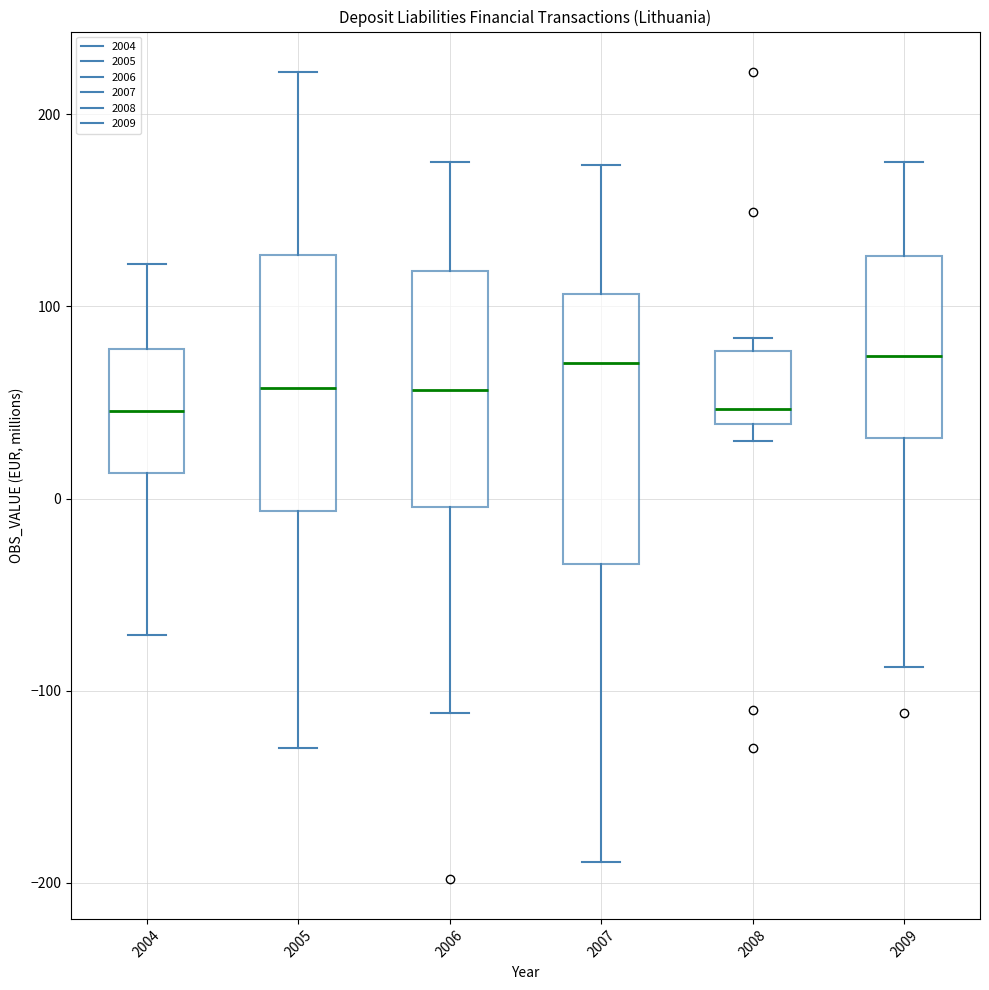

Where does the median line of the box at x = 2009 sit on the y-axis? The values are not printed on the chart, so give them approximately, as read against the axis.

70